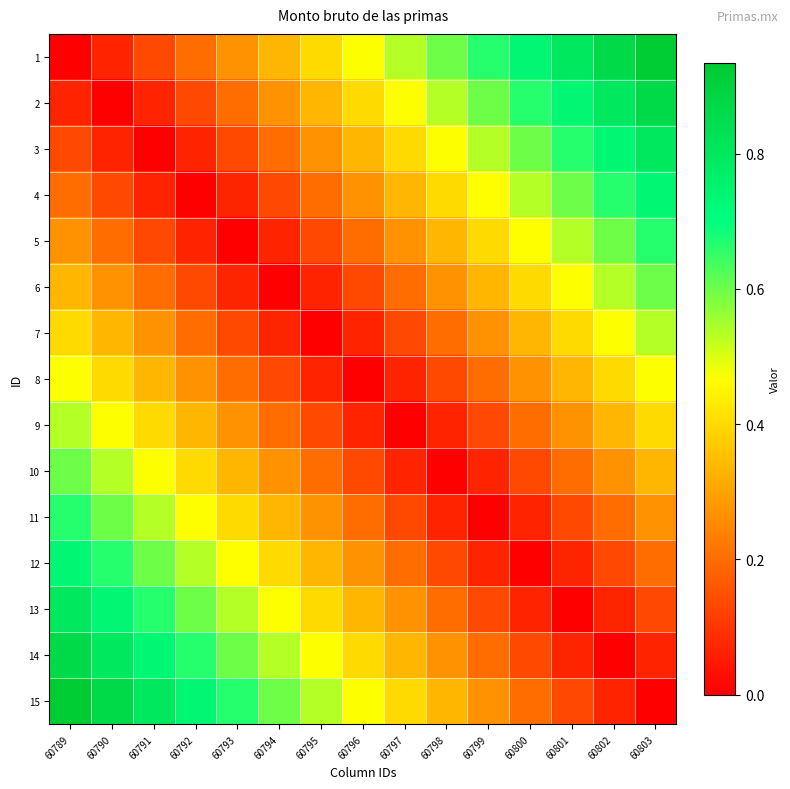

At how many categories does at least one series exceed 0?

15